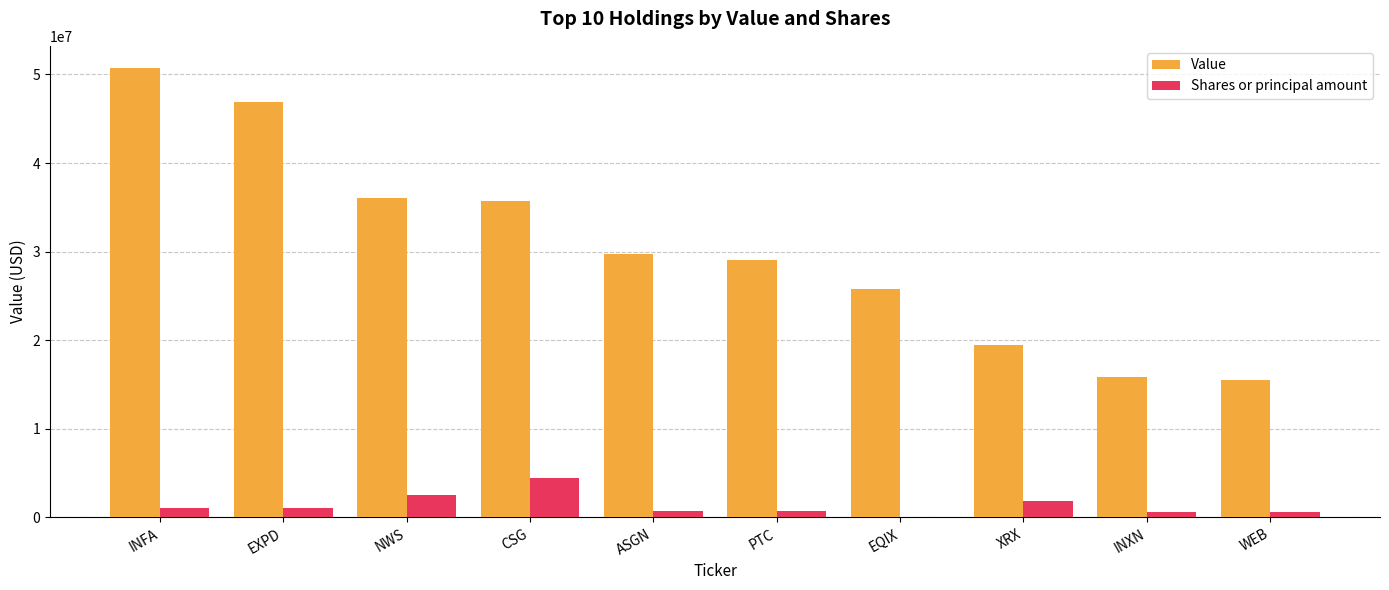

Between INFA and INXN, which series saw the biggest shift?

Value